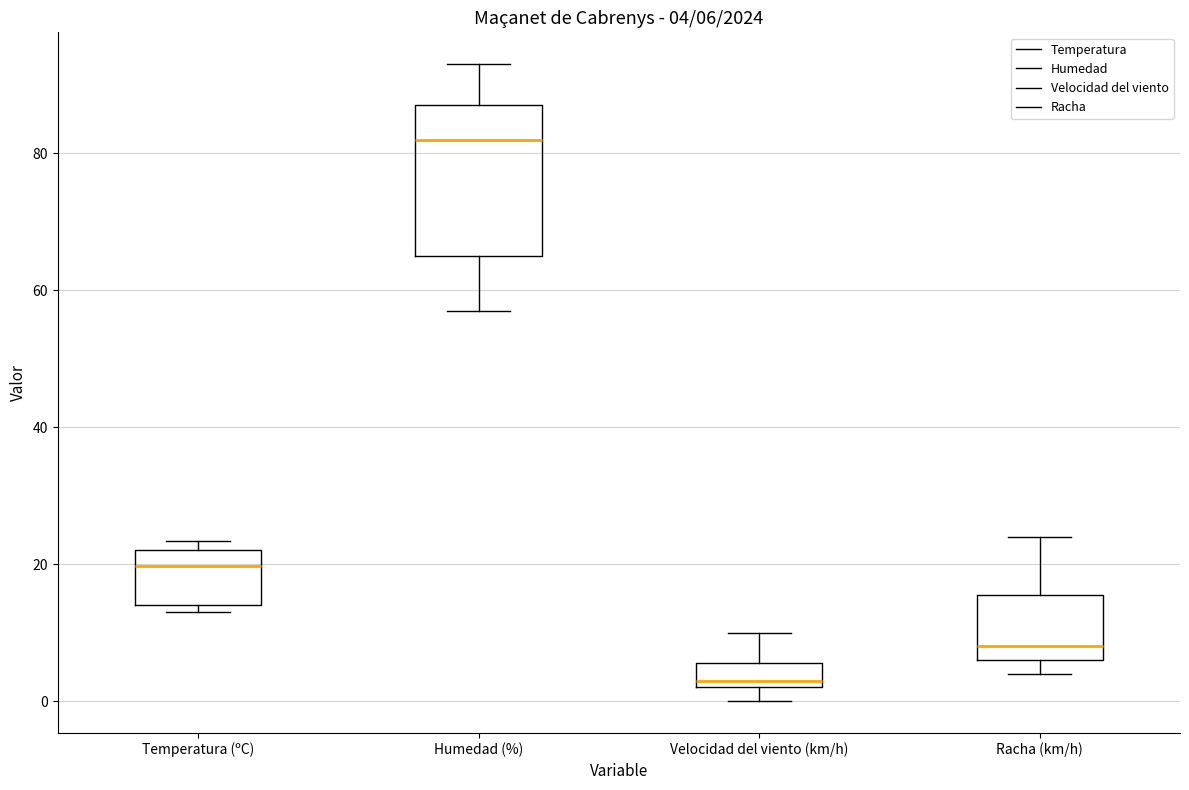

Which box has the lowest median line?

Velocidad del viento (km/h)